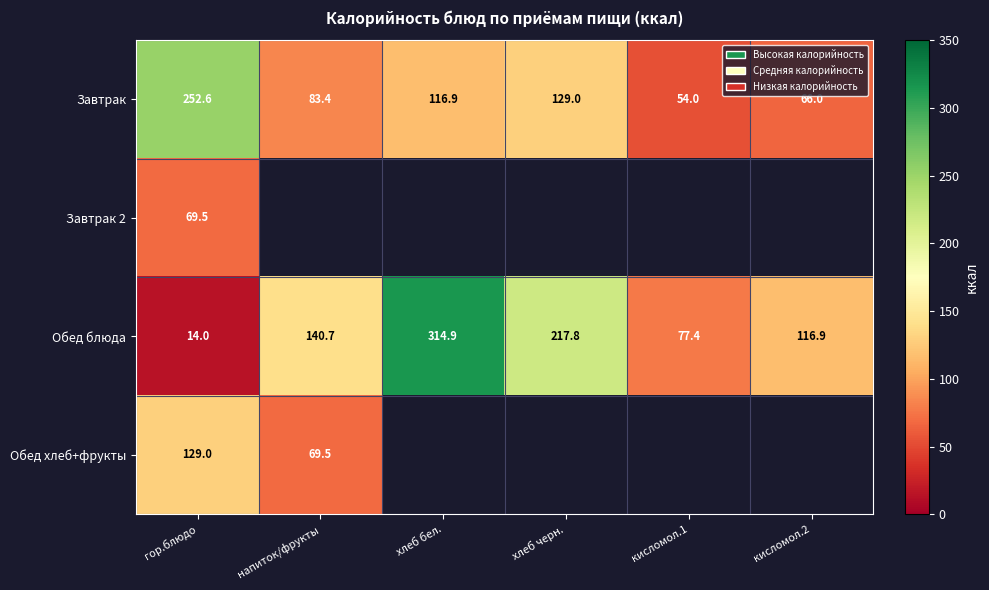

What is the difference between the highest and lowest values at гор.блюдо?

238.6